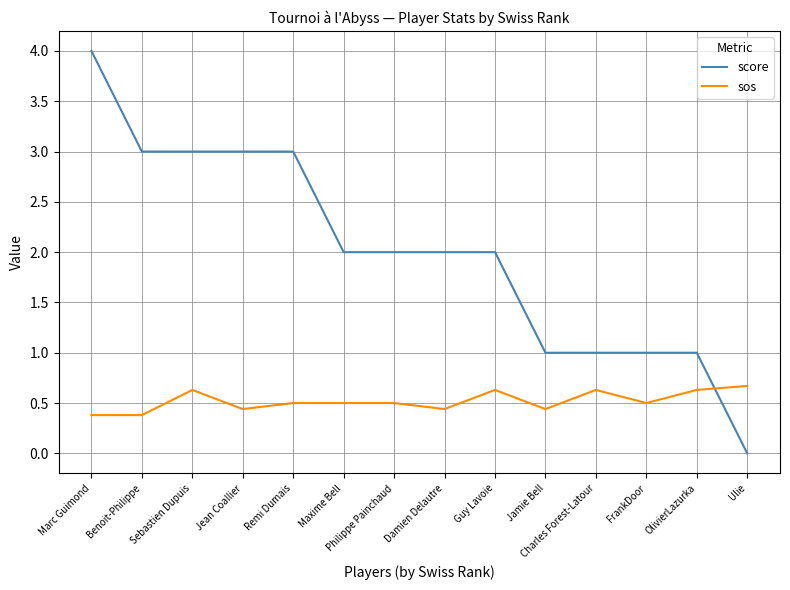

Is the value of sos at Damien Delautre greater than the value of score at Remi Dumais?

No